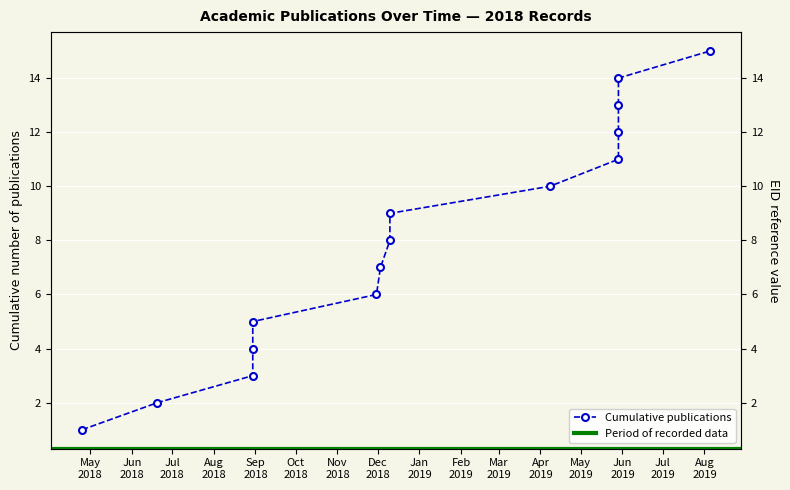

List the labels in order of value, largest first.

2019-08-05, 2019-05-29, 2019-05-29, 2019-05-29, 2019-05-29, 2019-04-08, 2018-12-10, 2018-12-10, 2018-12-03, 2018-11-30, 2018-08-30, 2018-08-30, 2018-08-30, 2018-06-20, 2018-04-25